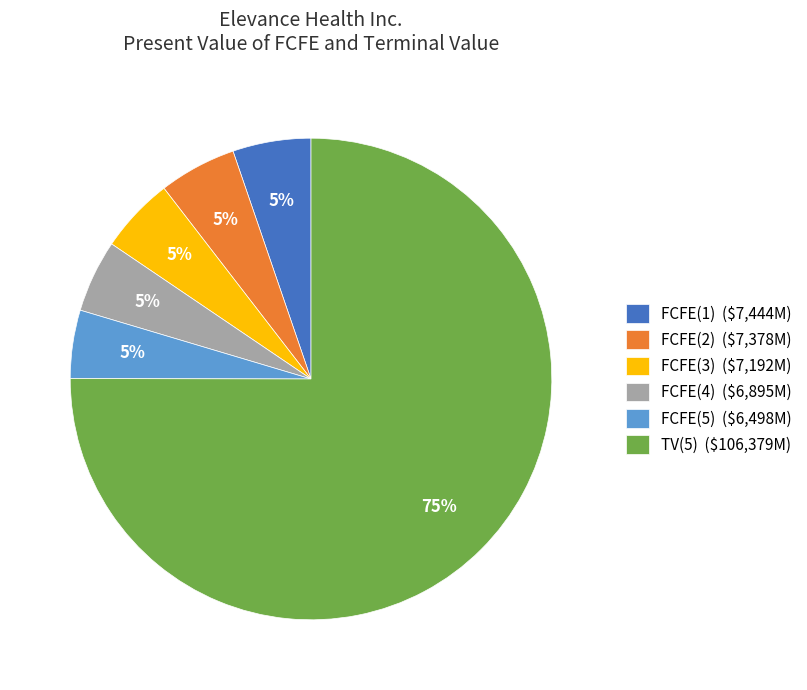

True or false: FCFE(5) accounts for 5% of the total.

True